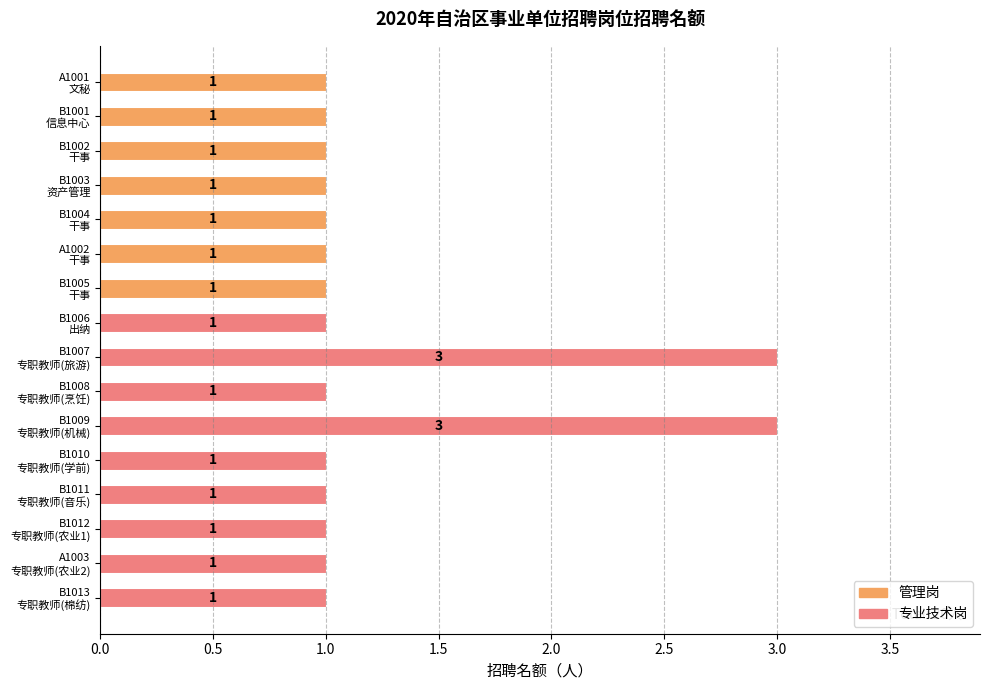

What is the average value?

1